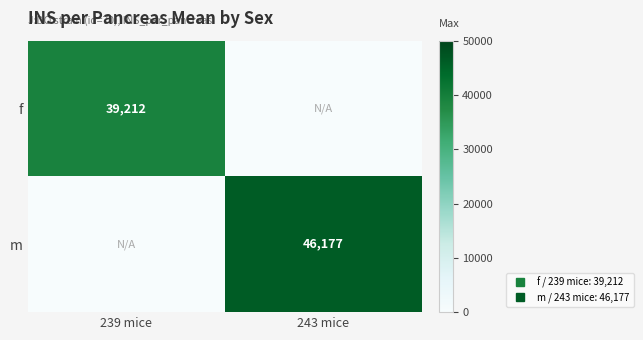

Rank the series by their average value, from lowest to highest.

f, m